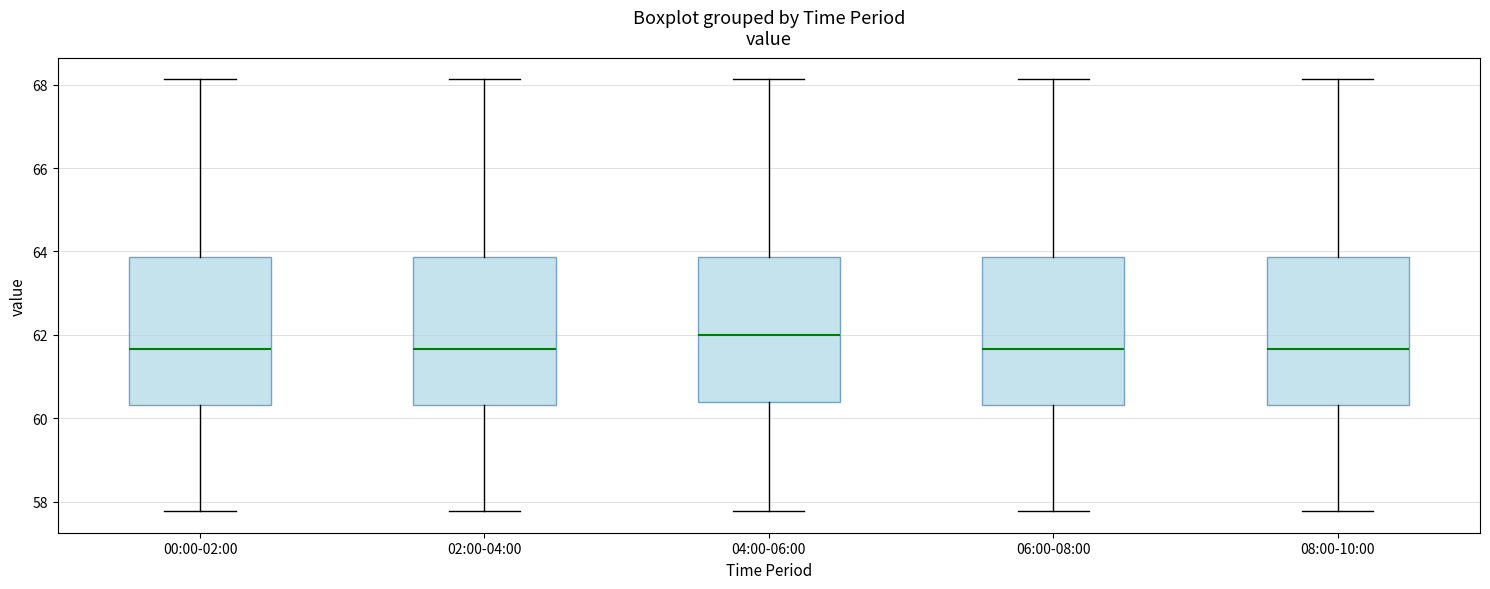

Reading left to right, read every box against the y-axis: the position of its median line, the range the box covers, and the ends of its whiskers. The values are not printed on the chart, so give them approximately, as read against the axis.

00:00-02:00: median 61.6, box 60.4 to 63.8, whiskers 57.8 to 68.2
02:00-04:00: median 61.6, box 60.4 to 63.8, whiskers 57.8 to 68.2
04:00-06:00: median 62.0, box 60.4 to 63.8, whiskers 57.8 to 68.2
06:00-08:00: median 61.6, box 60.4 to 63.8, whiskers 57.8 to 68.2
08:00-10:00: median 61.6, box 60.4 to 63.8, whiskers 57.8 to 68.2